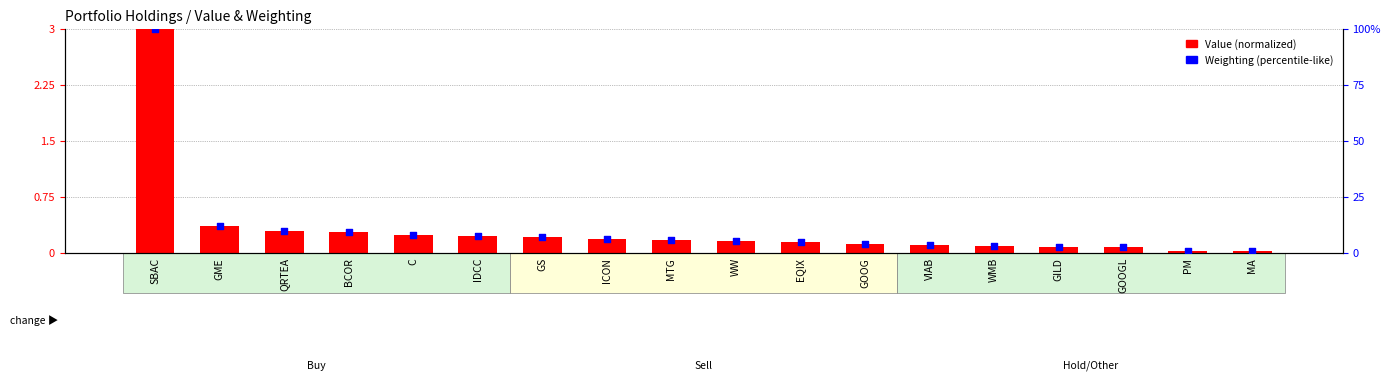

What are all the series names shown in the legend?

Value (normalized), Weighting (percentile-like)